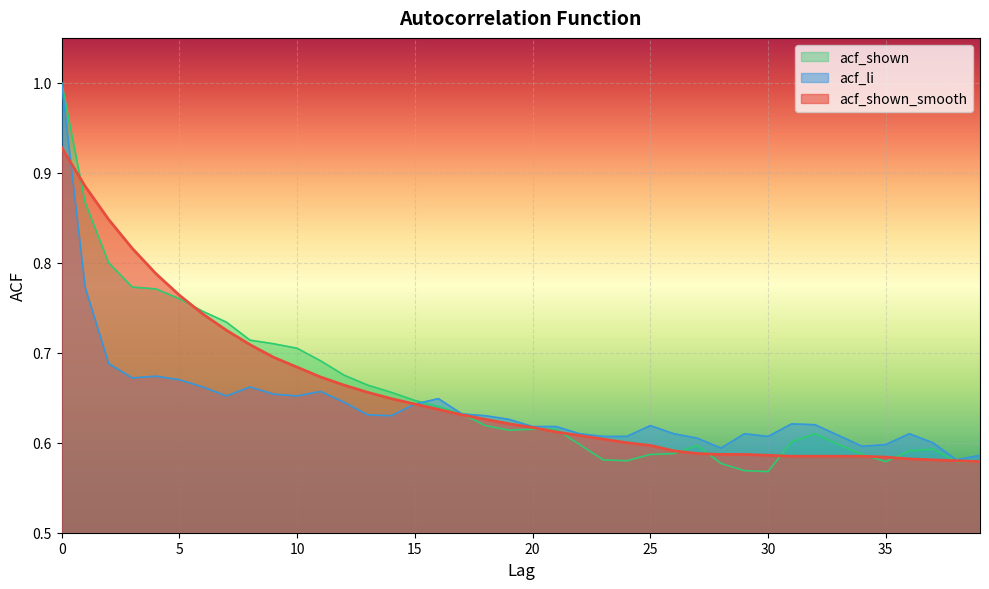

What value does the acf_shown series have at 34?

0.6